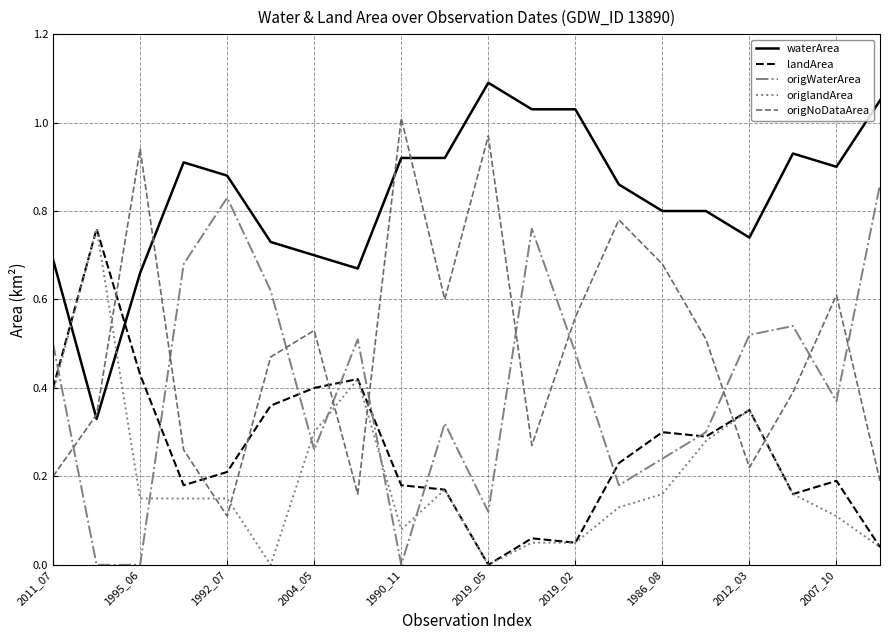

How many interior local valleys does the origNoDataArea series have?

5